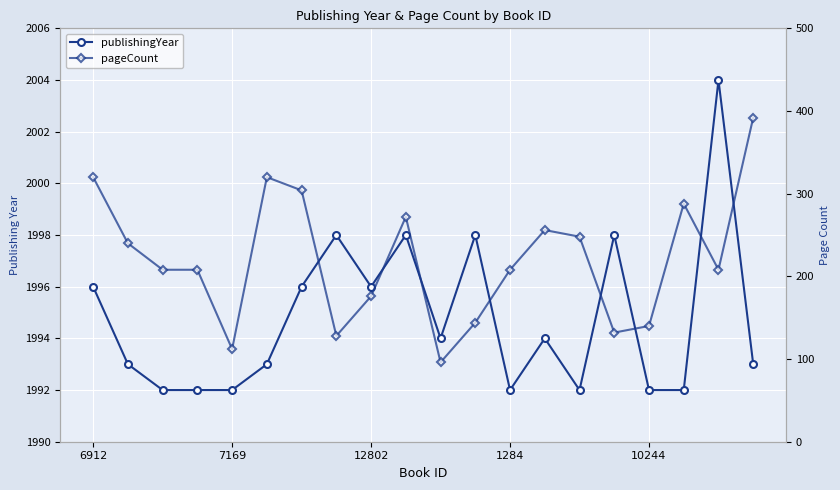

Where is publishingYear nearest to the value 1998?

7